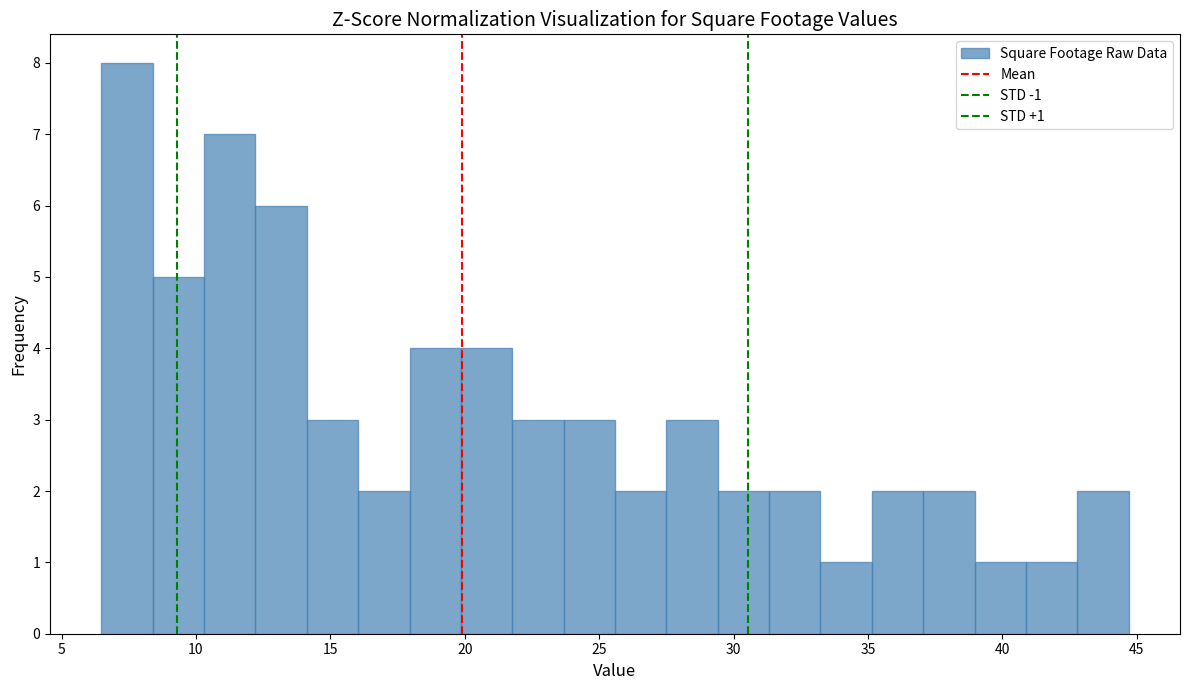

Read against the x-axis, roughly where is the centre of the tallest bar?

7.5